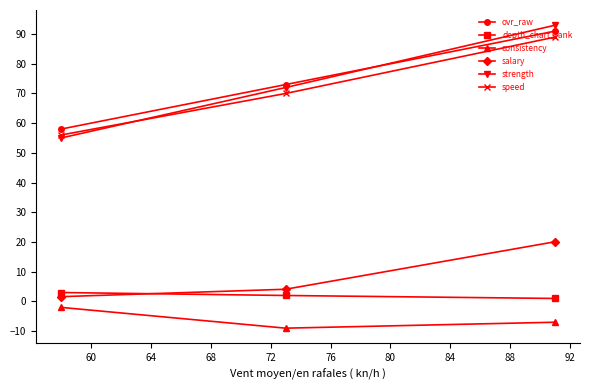

How many data points in strength are less than 72?

1